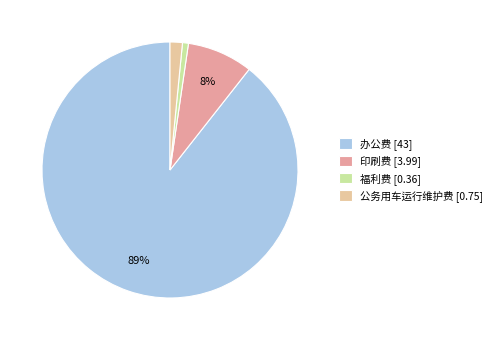

To the nearest percent, what portion does 印刷费 represent?

8%